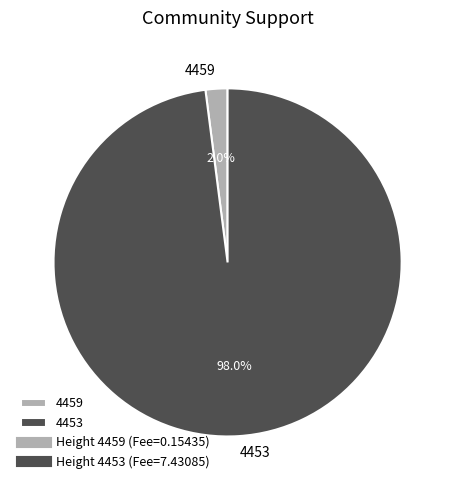

How much of the chart is everything except 4459?

98.0%